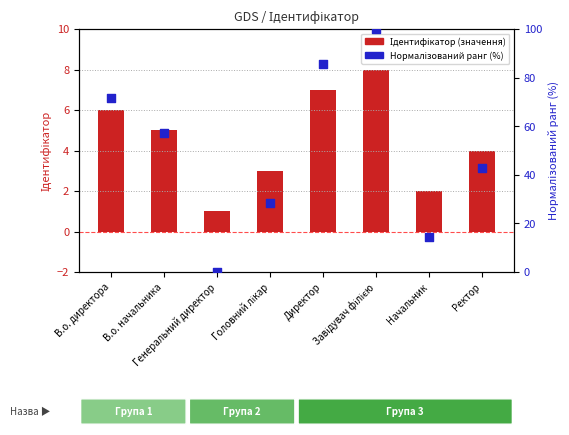

What are all the series names shown in the legend?

Ідентифікатор (значення), Нормалізований ранг (%)